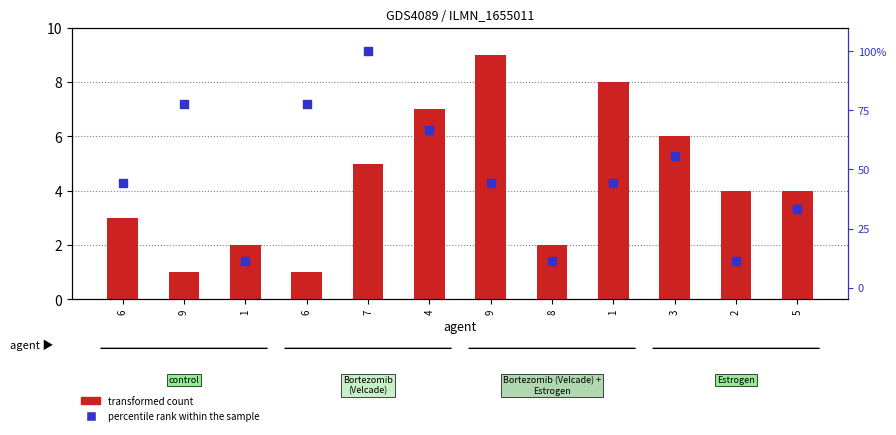

At which category is the sum across all series the highest?

7